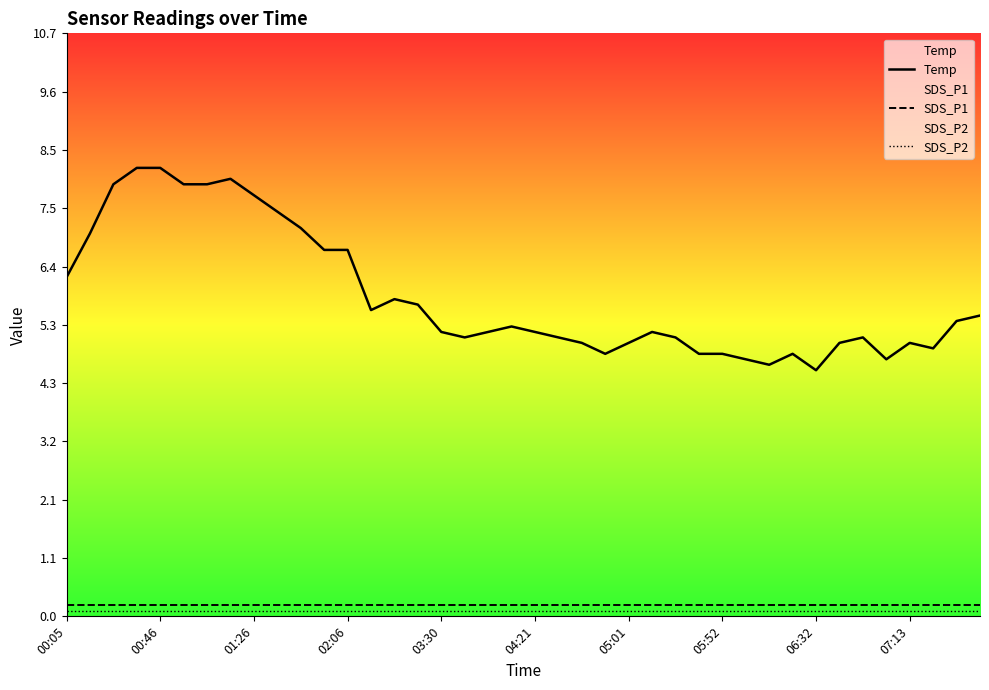

Reading left to right, what are all the values shown in this chart?

Temp: 6.2	7.0	7.9	8.2	8.2	7.9	7.9	8.0	7.7	7.4	7.1	6.7	6.7	5.6	5.8	5.7	5.2	5.1	5.2	5.3	5.2	5.1	5.0	4.8	5.0	5.2	5.1	4.8	4.8	4.7	4.6	4.8	4.5	5.0	5.1	4.7	5.0	4.9	5.4	5.5
SDS_P1: 0.2	0.2	0.2	0.2	0.2	0.2	0.2	0.2	0.2	0.2	0.2	0.2	0.2	0.2	0.2	0.2	0.2	0.2	0.2	0.2	0.2	0.2	0.2	0.2	0.2	0.2	0.2	0.2	0.2	0.2	0.2	0.2	0.2	0.2	0.2	0.2	0.2	0.2	0.2	0.2
SDS_P2: 0.1	0.1	0.1	0.1	0.1	0.1	0.1	0.1	0.1	0.1	0.1	0.1	0.1	0.1	0.1	0.1	0.1	0.1	0.1	0.1	0.1	0.1	0.1	0.1	0.1	0.1	0.1	0.1	0.1	0.1	0.1	0.1	0.1	0.1	0.1	0.1	0.1	0.1	0.1	0.1